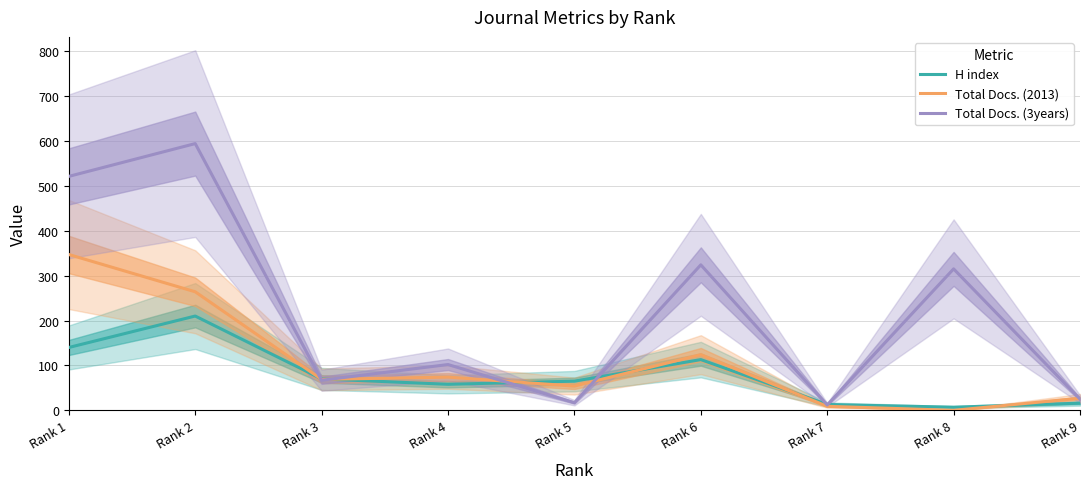

At which category is the sum across all series the highest?

Rank 2